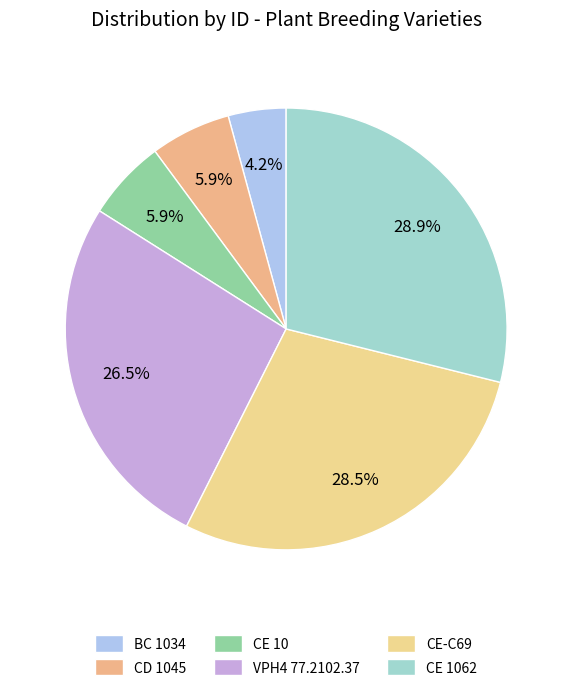

Is CE 1062 the majority of the pie?

No